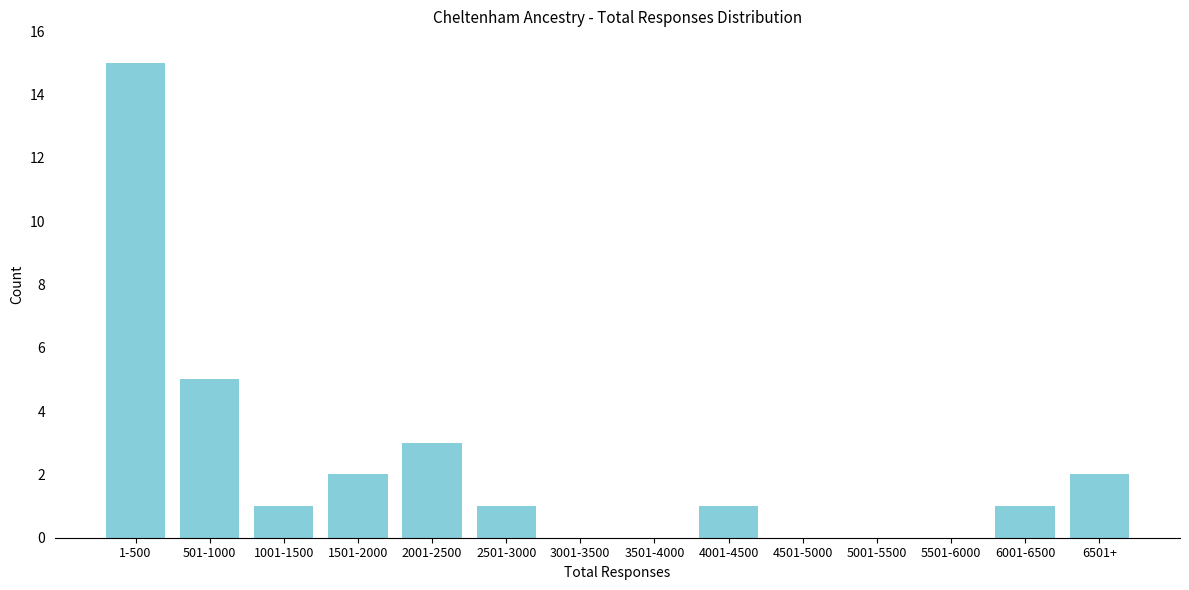

Reading left to right, list all the values displayed in this chart.

1-500=15	501-1000=5	1001-1500=1	1501-2000=2	2001-2500=3	2501-3000=1	3001-3500=0	3501-4000=0	4001-4500=1	4501-5000=0	5001-5500=0	5501-6000=0	6001-6500=1	6501+=2